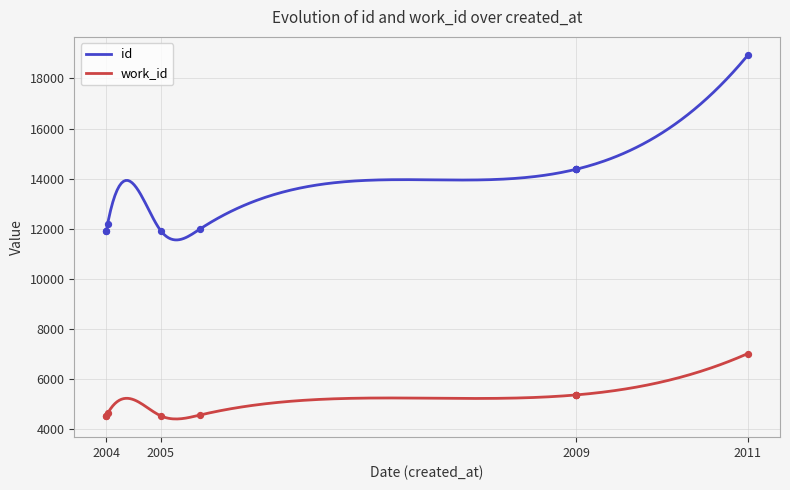

Which series contains the highest Y value?

id